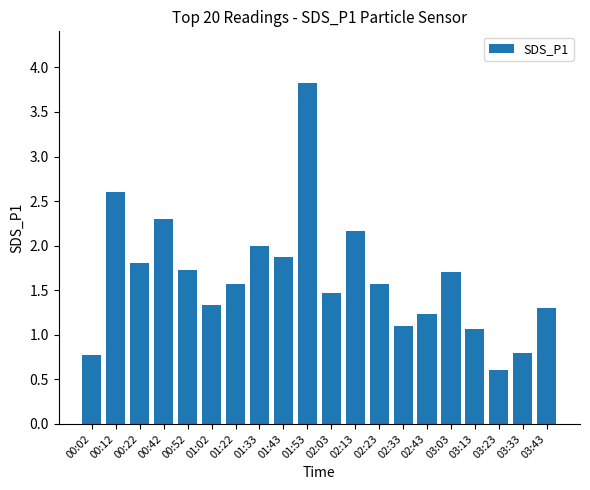

How many data points are above 1?

17